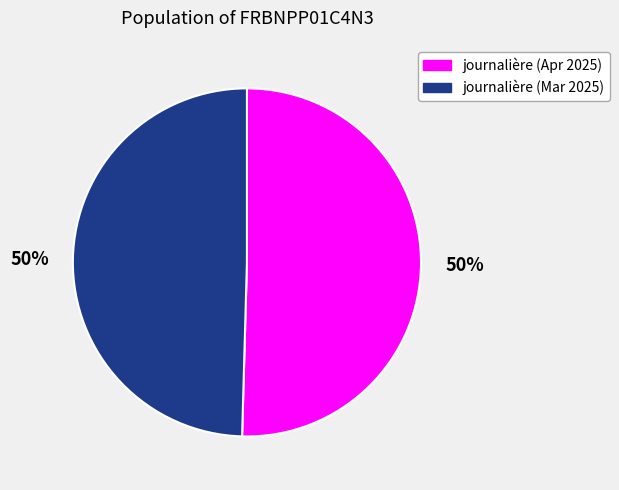

The journalière (Apr 2025) slice represents 50% of the pie. True or false?

True